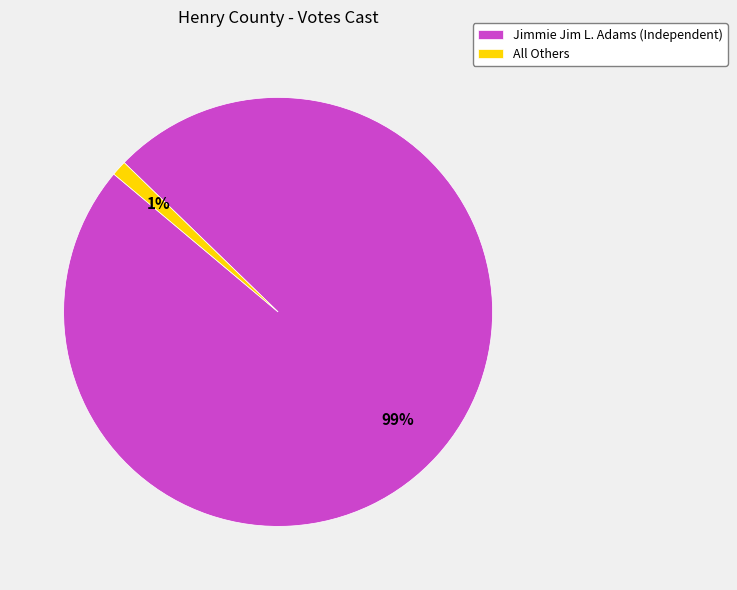

To the nearest percent, what is the combined percentage of Jimmie Jim L. Adams (Independent) and All Others?

100%